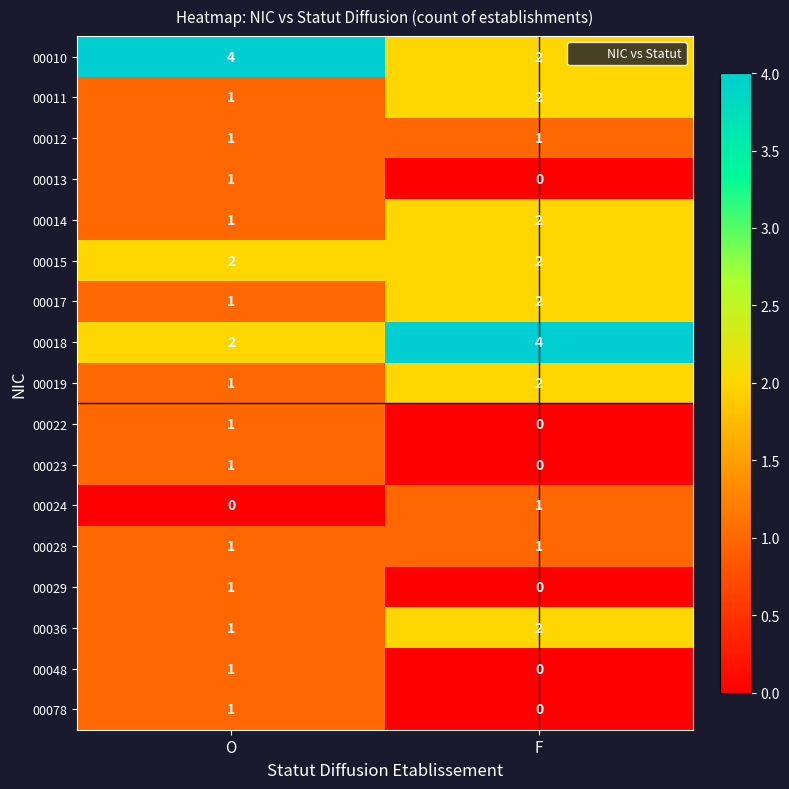

Which category has the highest value in the 00078 series?

O